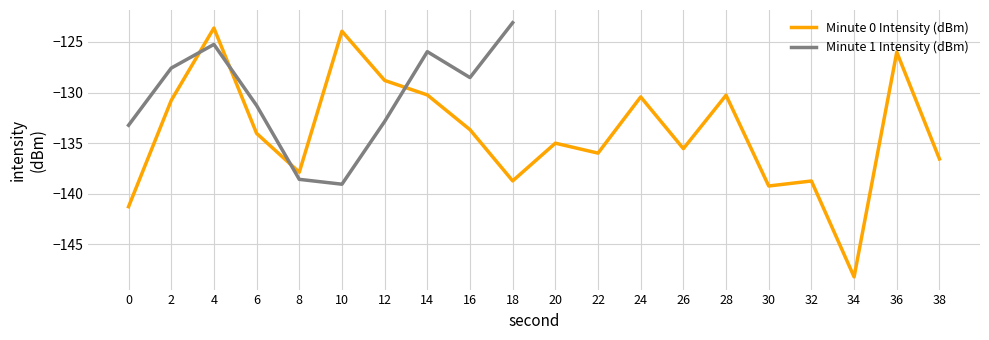

How many interior local valleys (lower than both neighbors) does the data have?

6